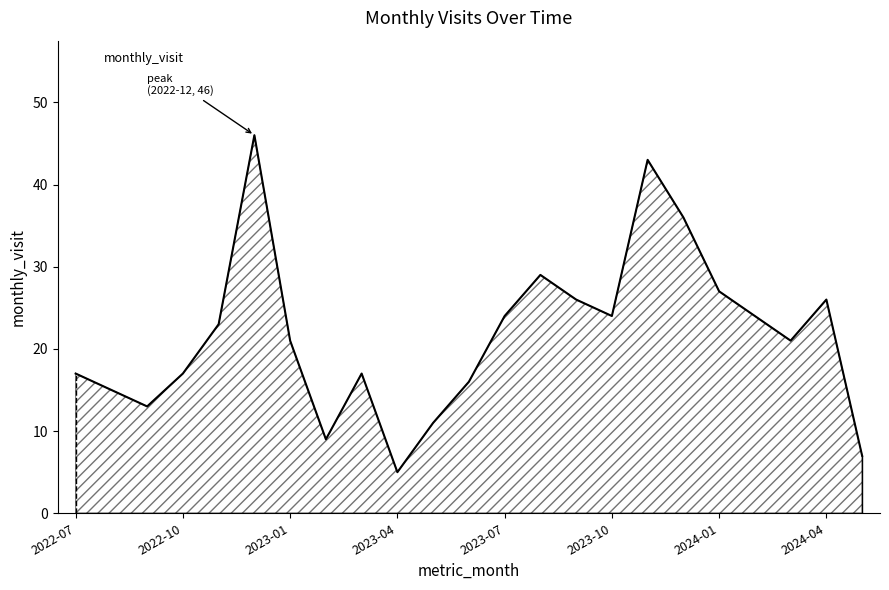

What is the greatest value displayed?

46